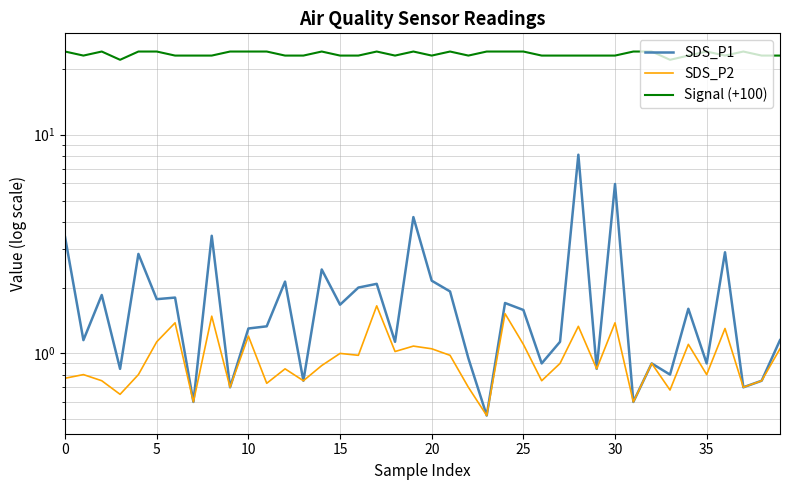

What is the spread (max minus min) of values at 10?

23.2